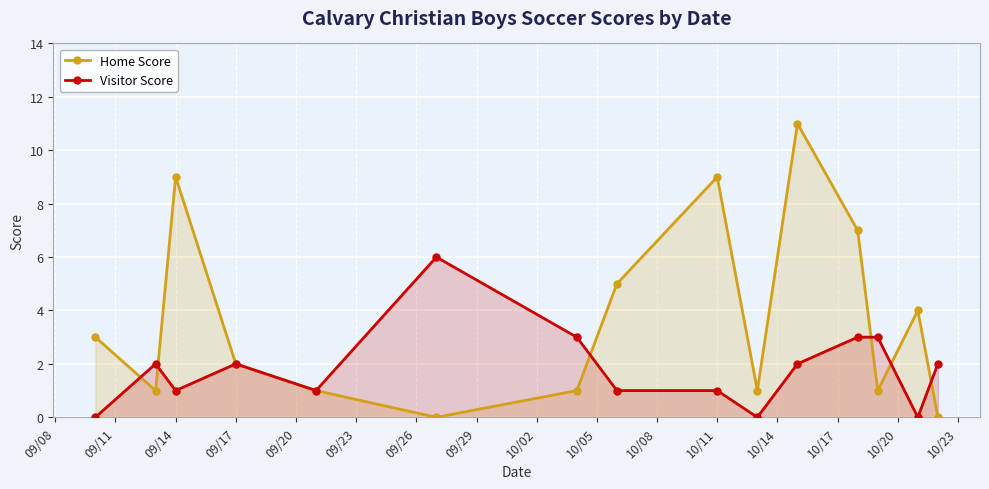

Reading right to left, what are all the values shown in this chart?

Home Score: 0	4	1	7	11	1	9	5	1	0	1	2	9	1	3
Visitor Score: 2	0	3	3	2	0	1	1	3	6	1	2	1	2	0